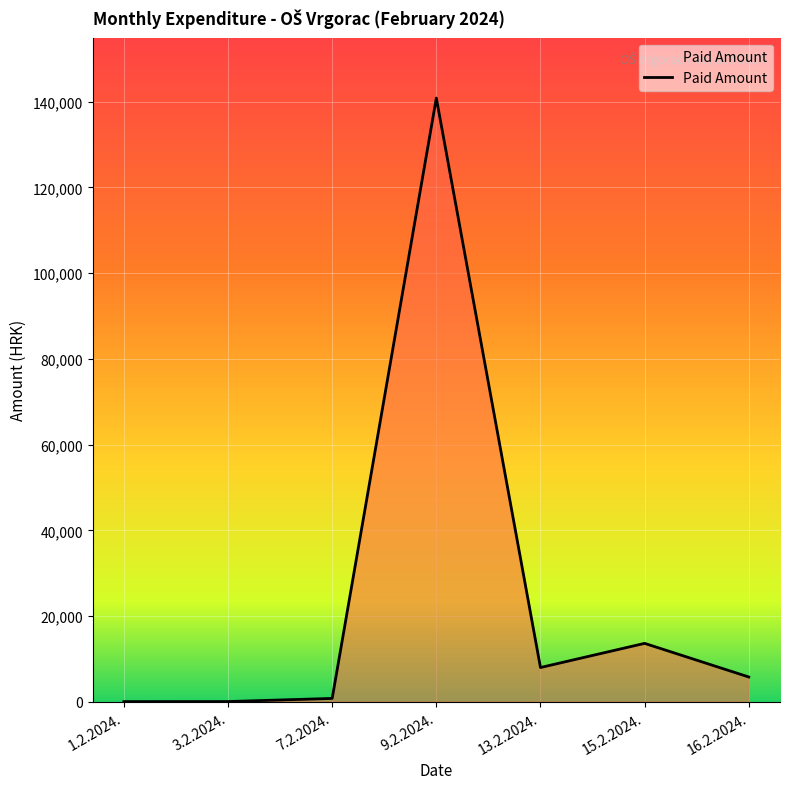

Is it true that the value at 9.2.2024. is 252498.3?

False